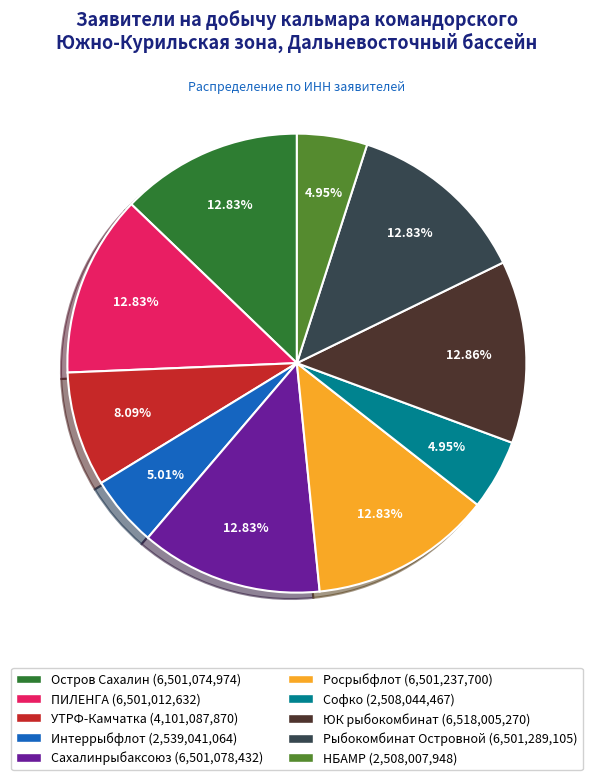

Does any single category account for the majority?

No